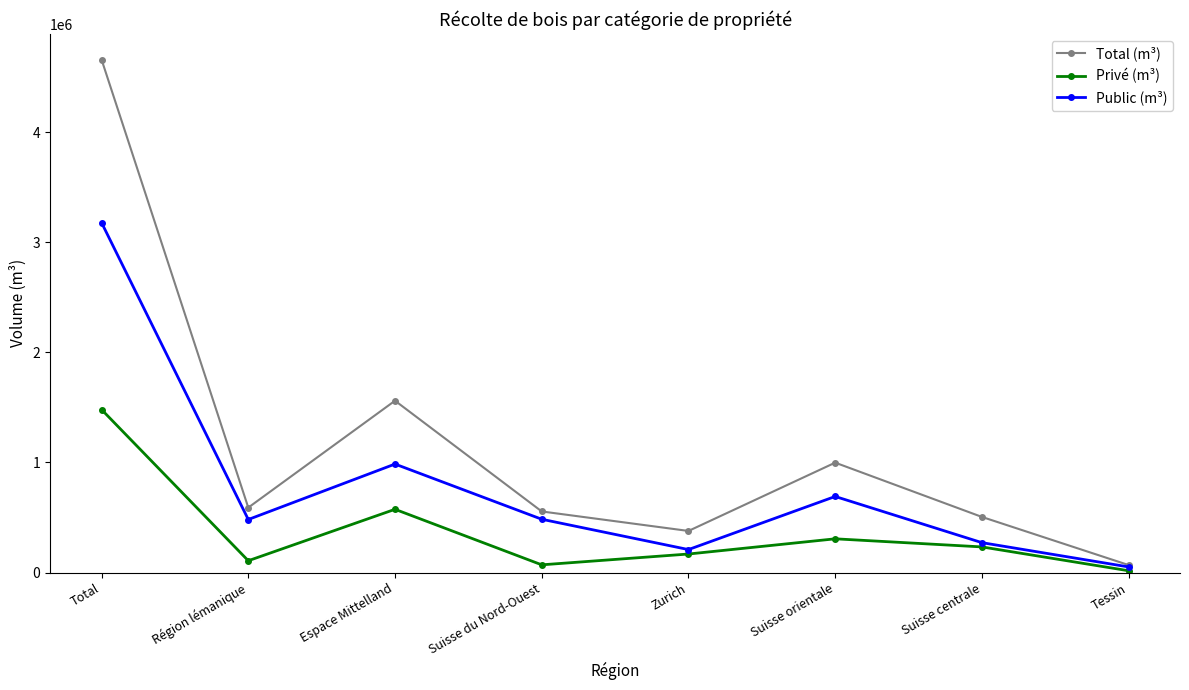

The Privé (m³) series shows 1480618 at Total. True or false?

True